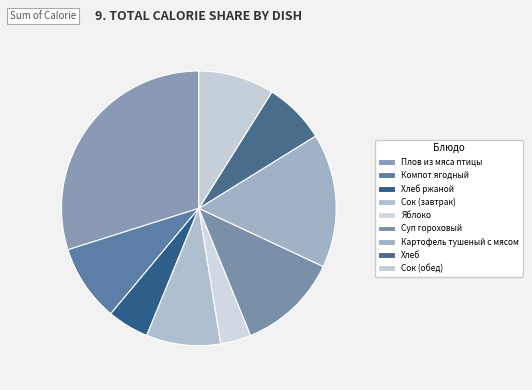

Which slice is the largest?

Плов из мяса птицы